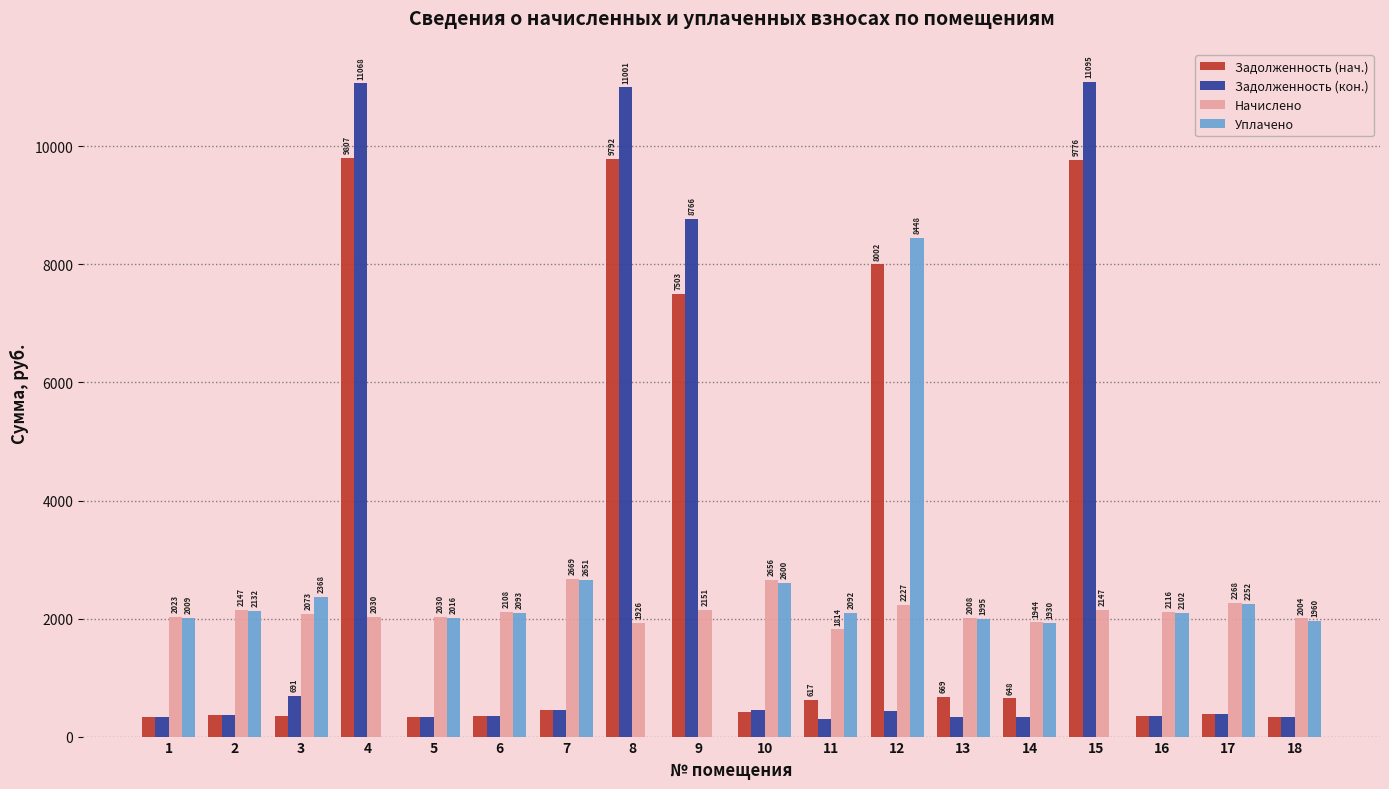

Is the value of Уплачено at 17 greater than the value of Задолженность (нач.) at 10?

Yes